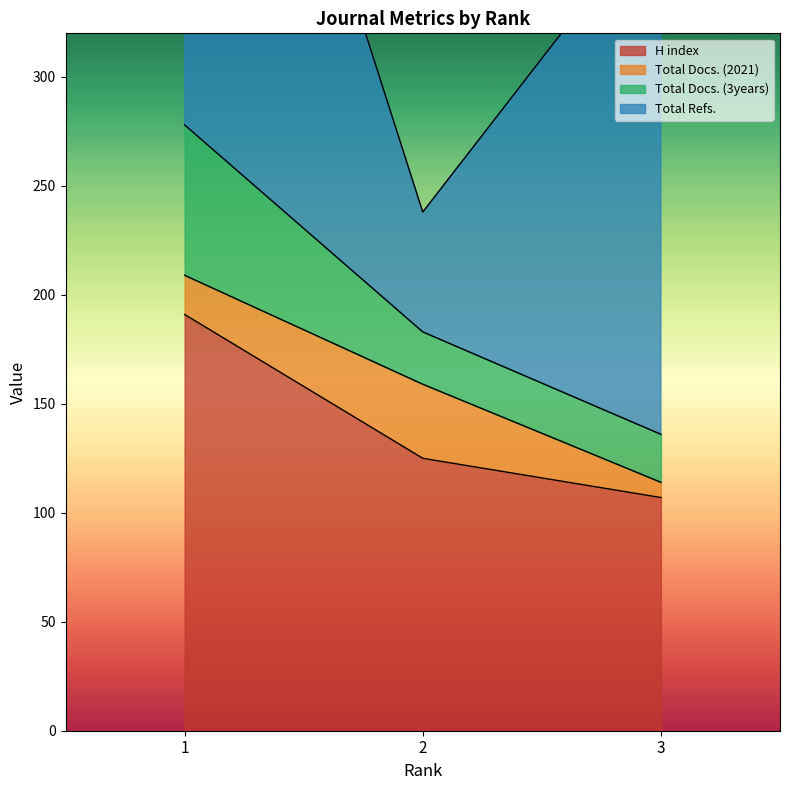

Reading left to right, extract all data points from this chart.

H index: 191	125	107
Total Docs. (2021): 18	34	7
Total Docs. (3years): 69	24	22
Total Refs.: 301	55	243